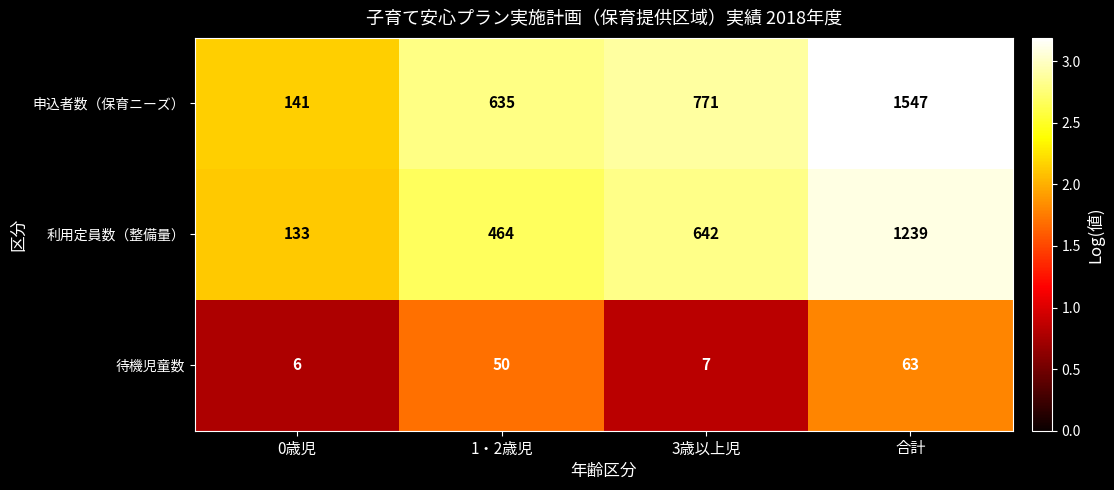

What is the minimum value shown in the chart?

6